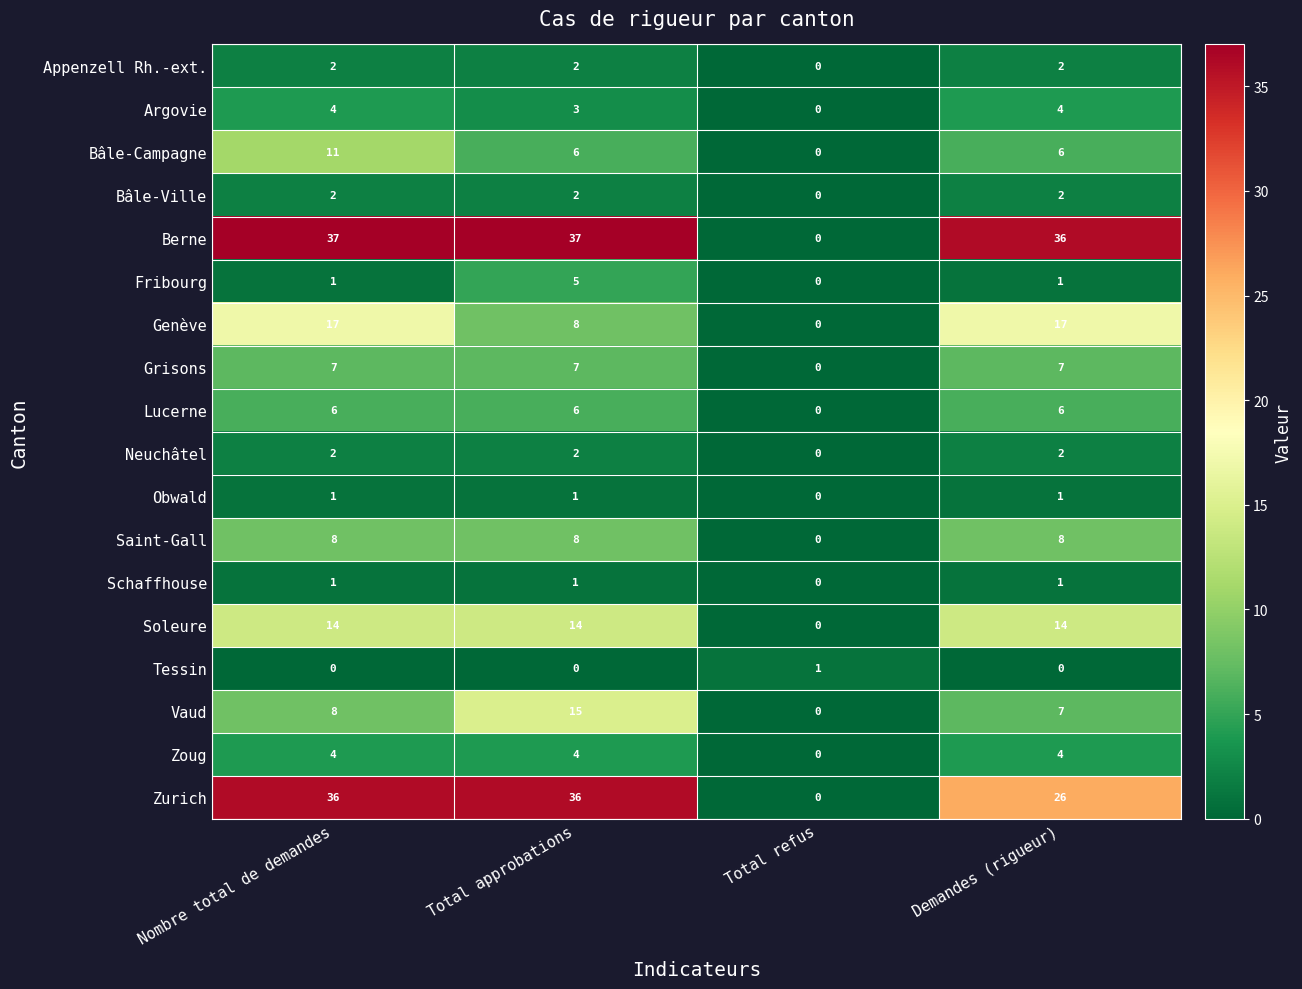

At how many categories does at least one series exceed 2?

3